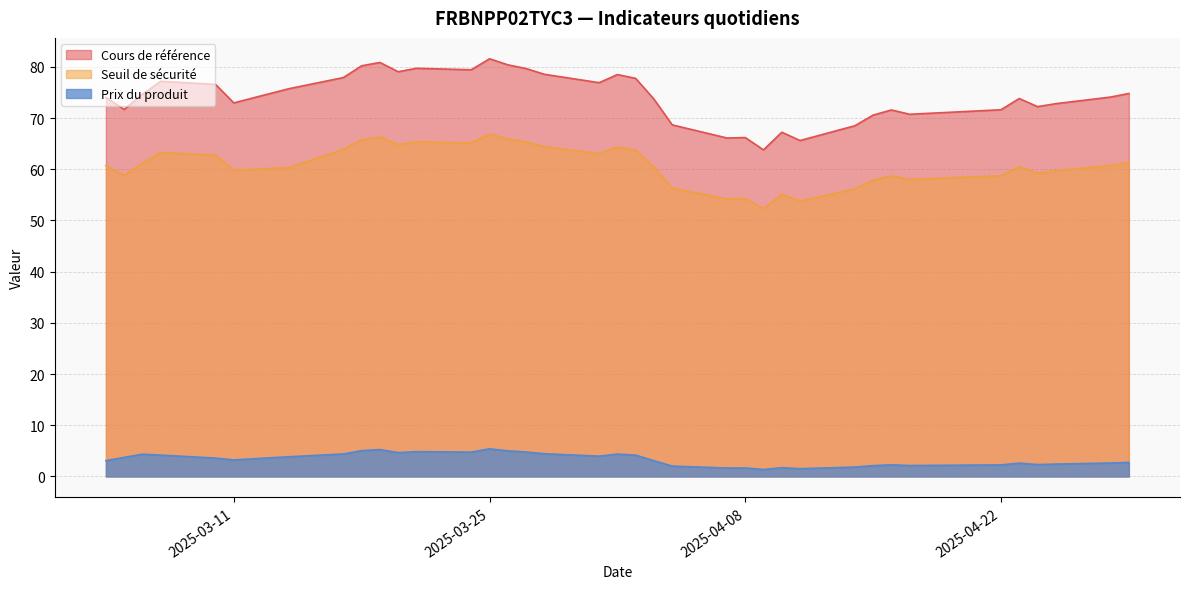

What value does the Cours de référence series have at 2025-04-22?

71.6